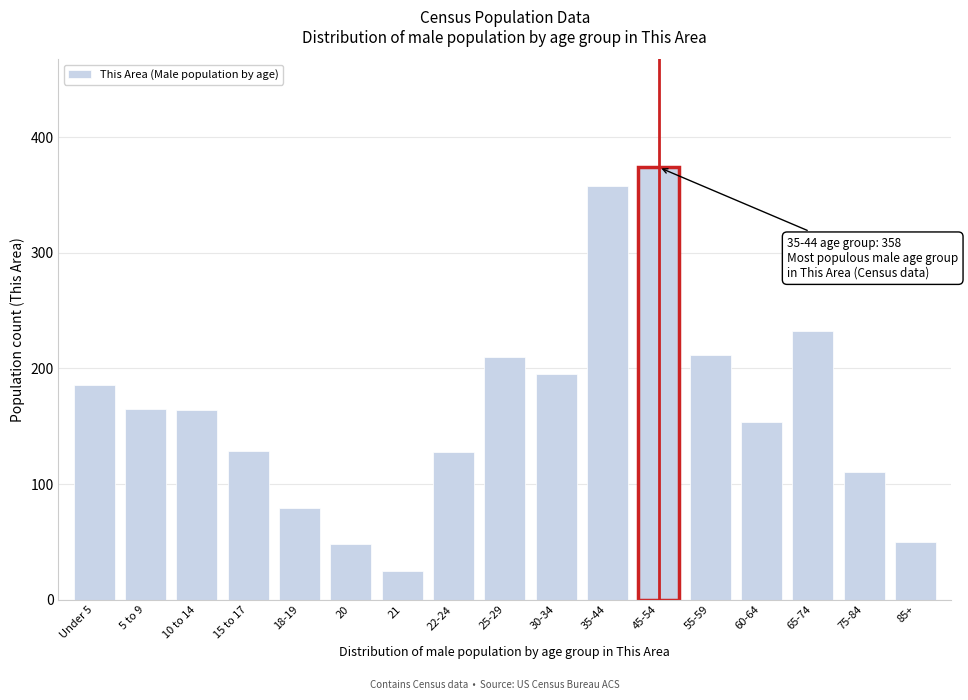

What is the maximum value shown in the chart?

374